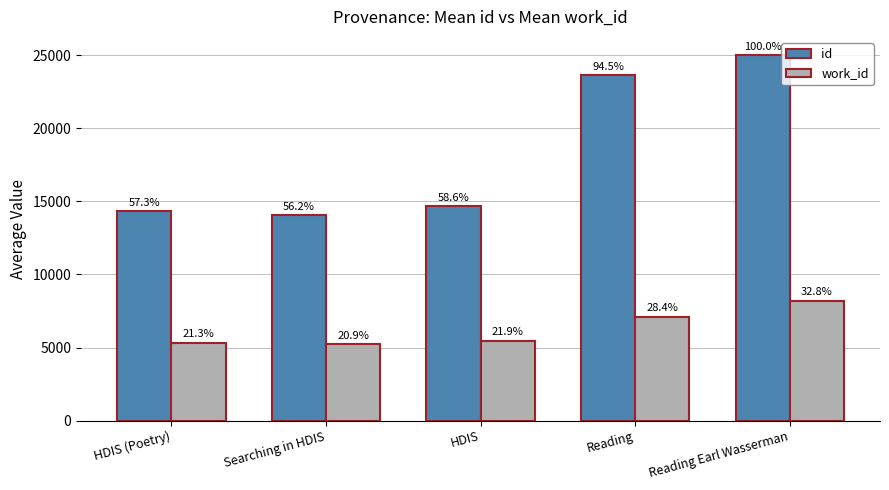

Reading left to right, extract all data points from this chart.

id: HDIS (Poetry)=14322	Searching in HDIS=14056	HDIS=14652	Reading=23626	Reading Earl Wasserman=25005
work_id: HDIS (Poetry)=5336	Searching in HDIS=5225	HDIS=5474	Reading=7100	Reading Earl Wasserman=8193